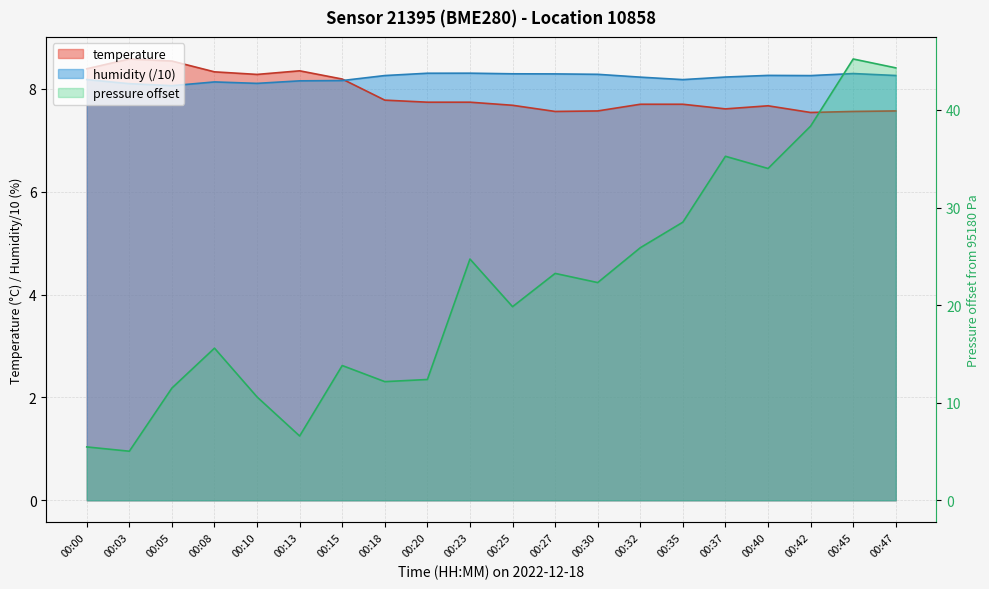

What is the value of the temperature point at the 16th from the left?

7.6